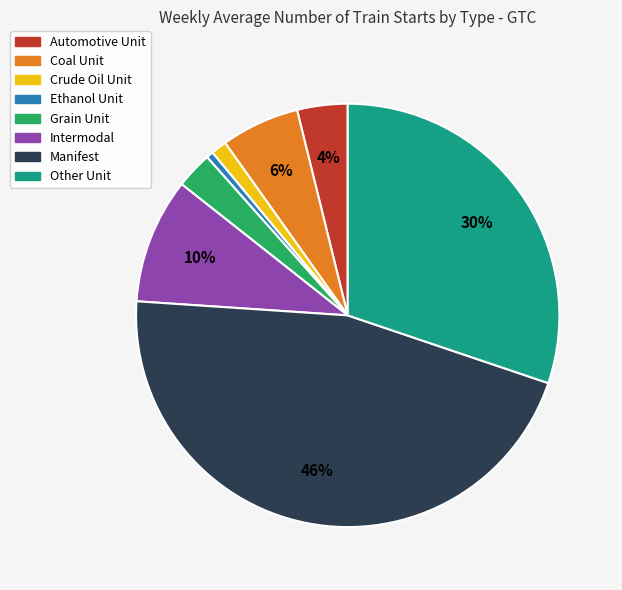

To the nearest percent, what portion does Crude Oil Unit represent?

1%